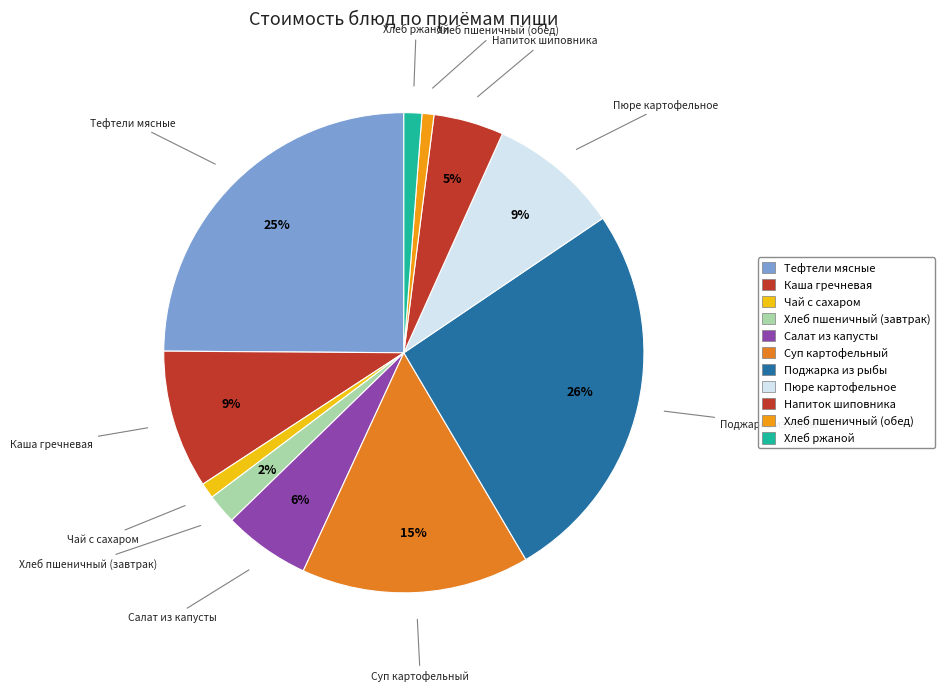

How many slices are in this pie chart?

11